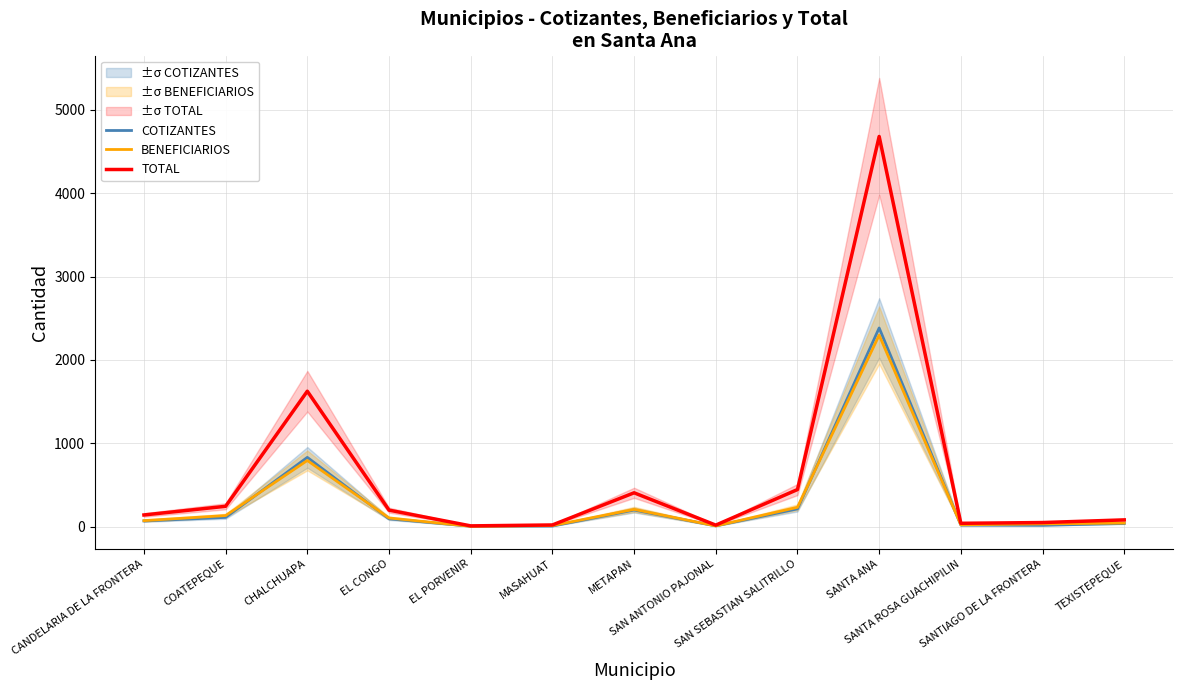

Which has a higher value, SANTA ANA or SAN SEBASTIAN SALITRILLO?

SANTA ANA